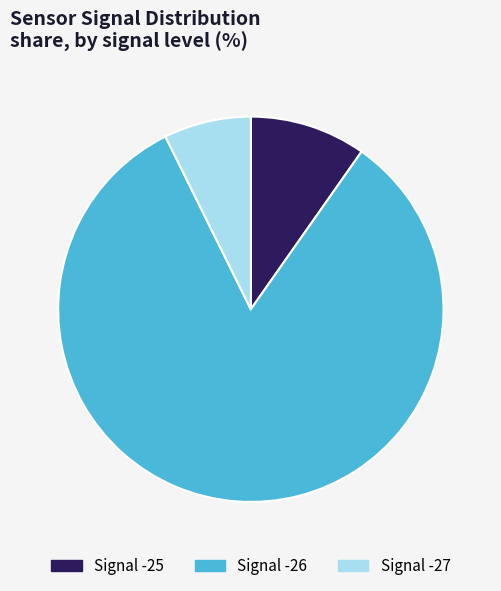

Does any single category account for the majority?

Yes